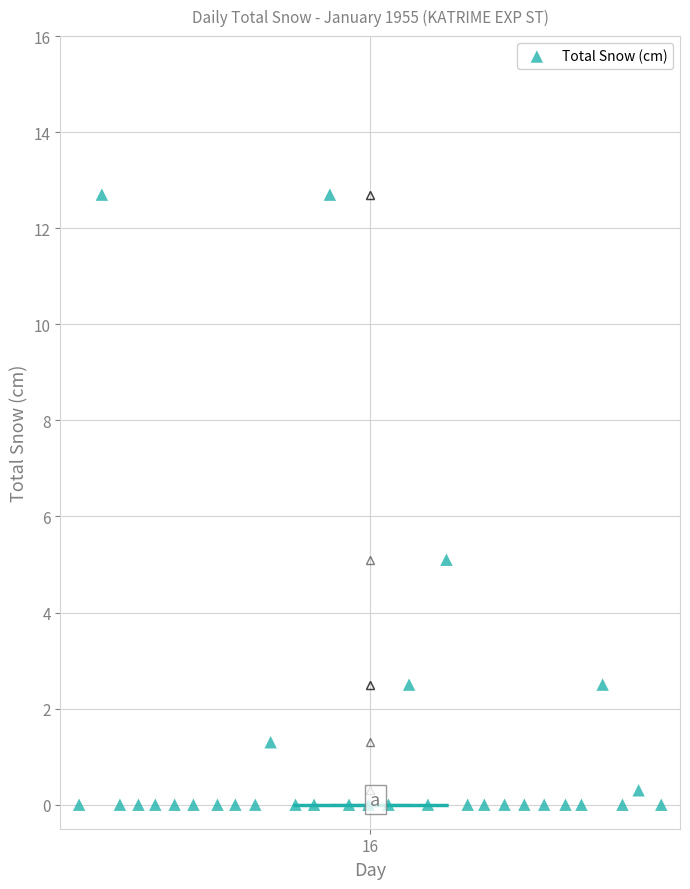

What Y value in the scatter plot is closest to 6?

5.1